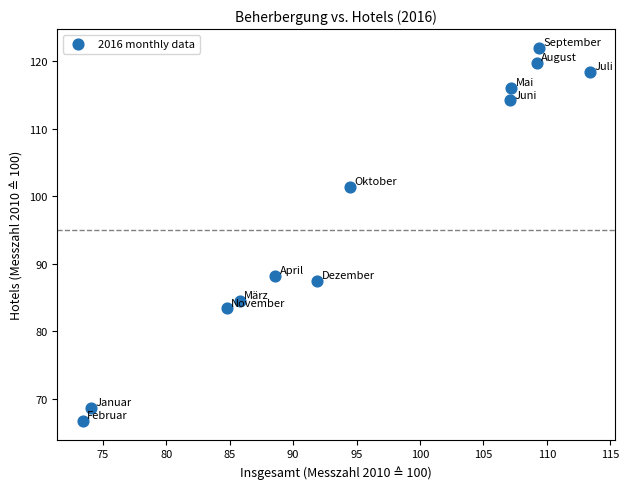

What Y value in the scatter plot is closest to 94?

88.2